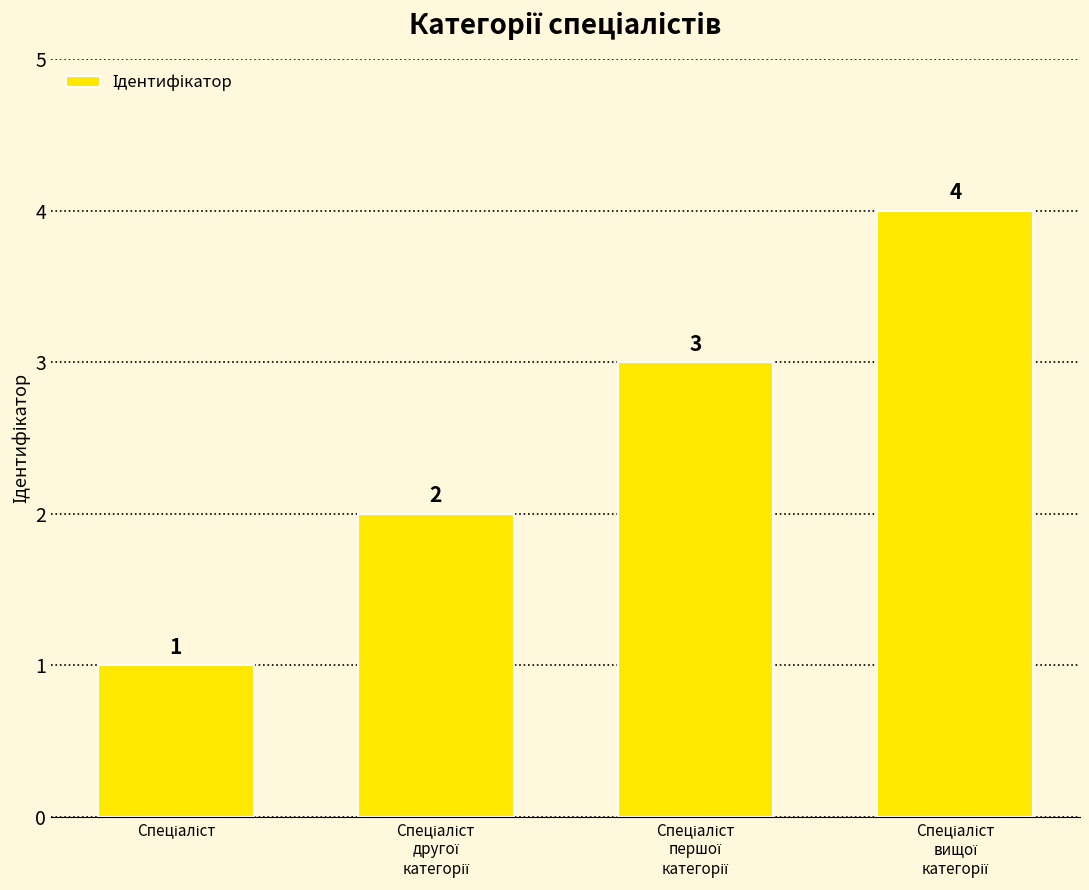

What is the difference between the maximum and minimum values?

3